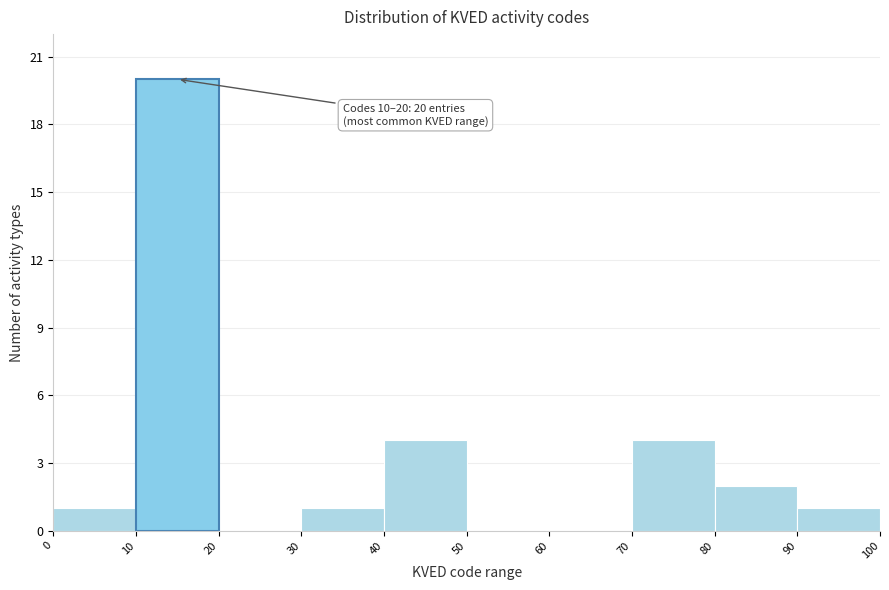

Over which range of the x-axis is the bar tallest?

10 to 20